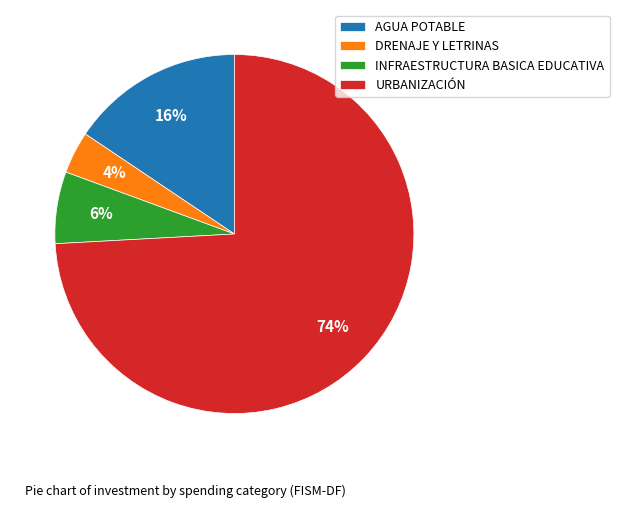

Does any single category account for the majority?

Yes